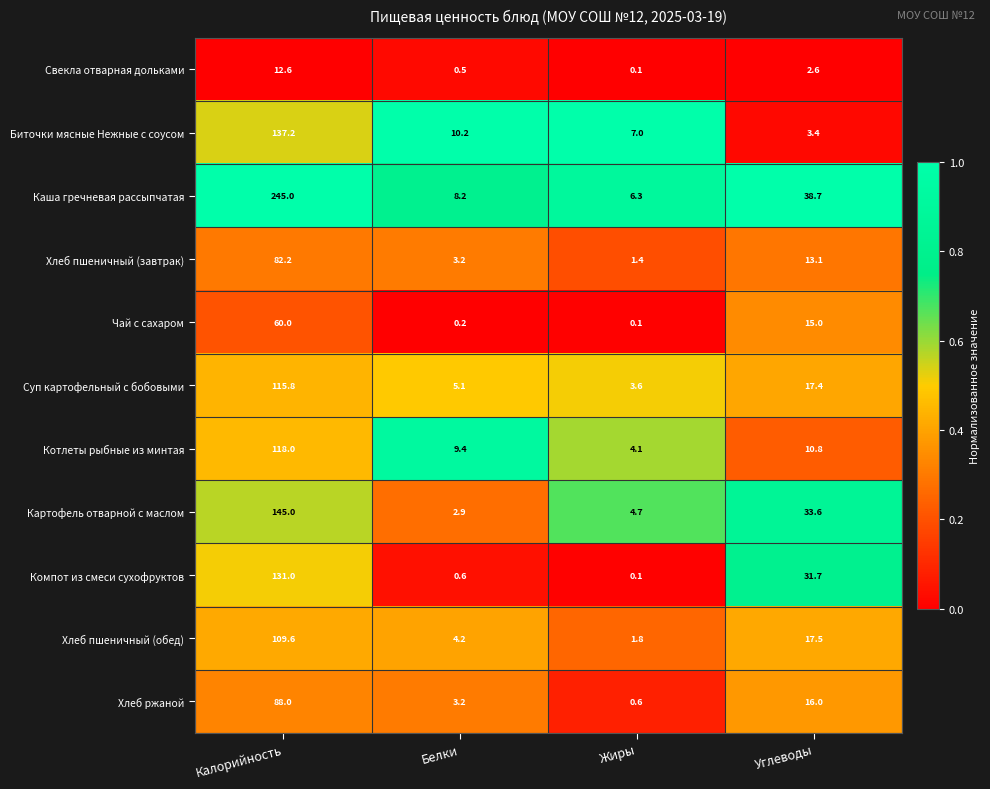

Is it true that Хлеб пшеничный (обед) equals 51.7 at Калорийность?

False